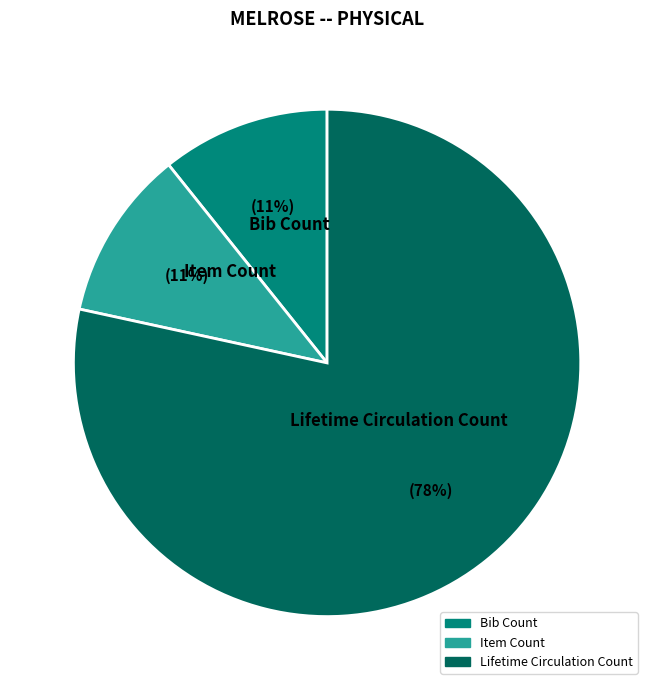

Which category has the biggest portion of the pie?

Lifetime Circulation Count